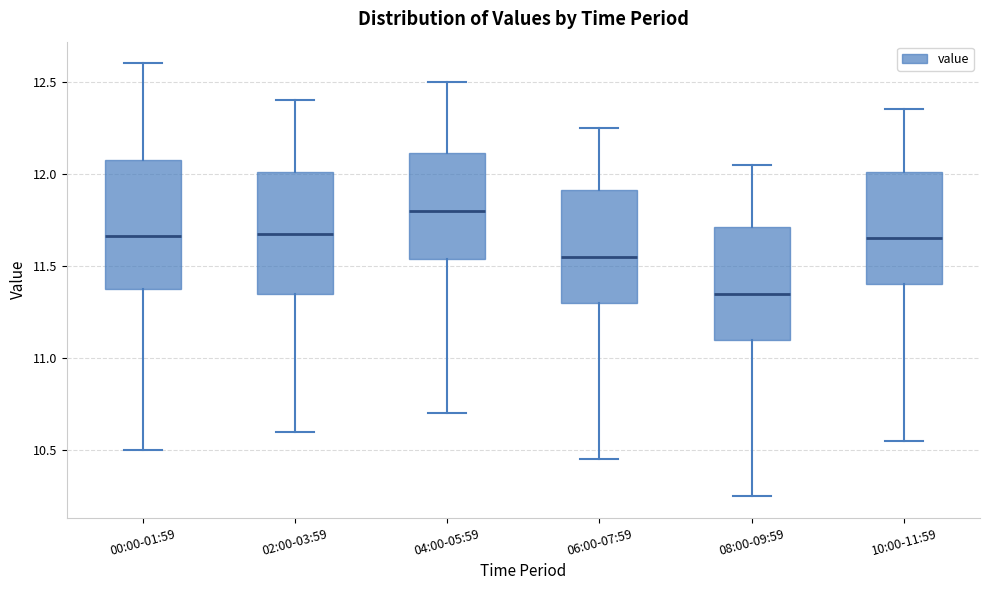

Which box has the lowest median line?

08:00-09:59